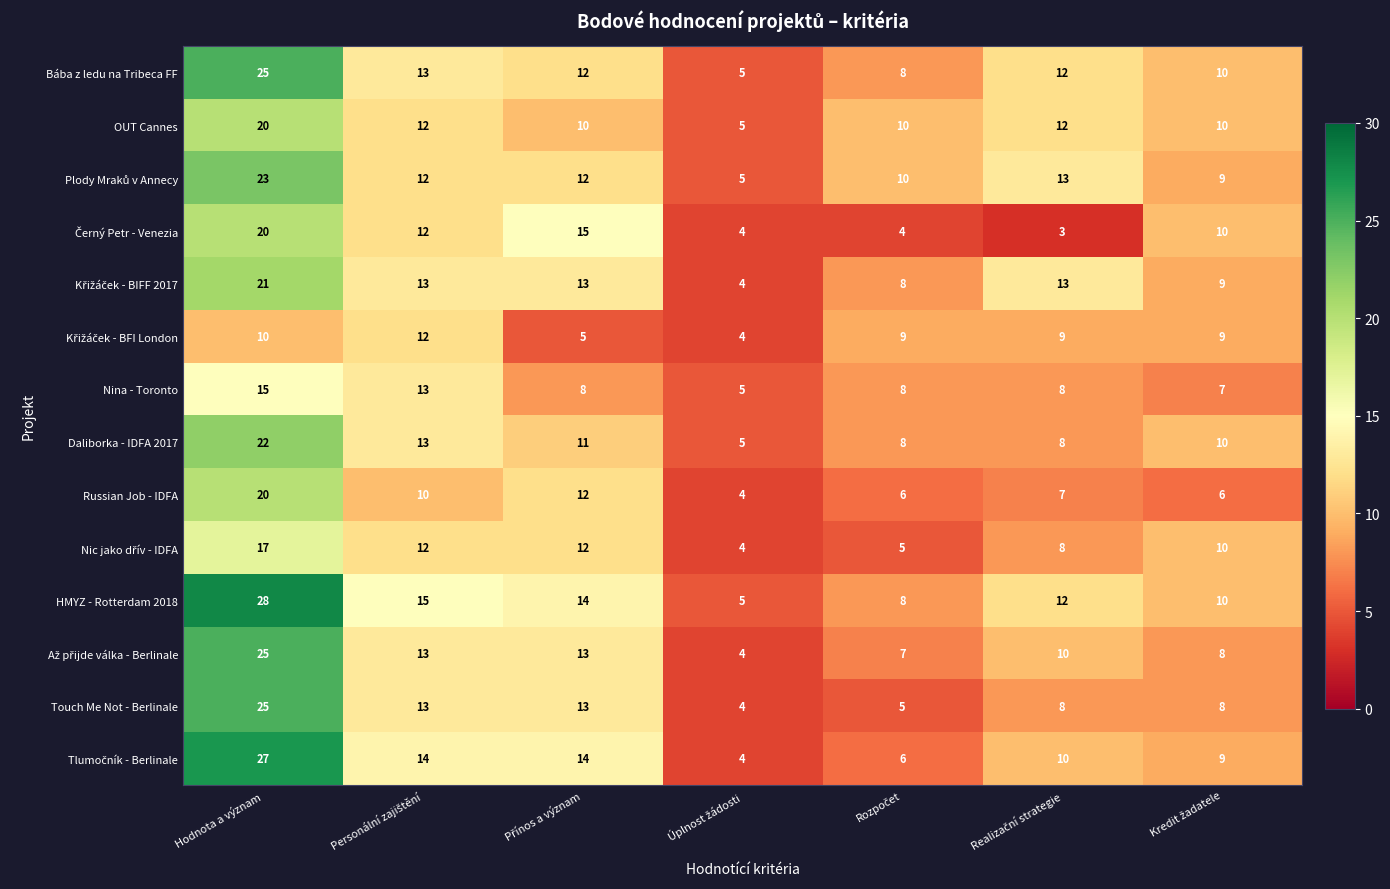

Count the Nina - Toronto values in the range 7 to 13.

5